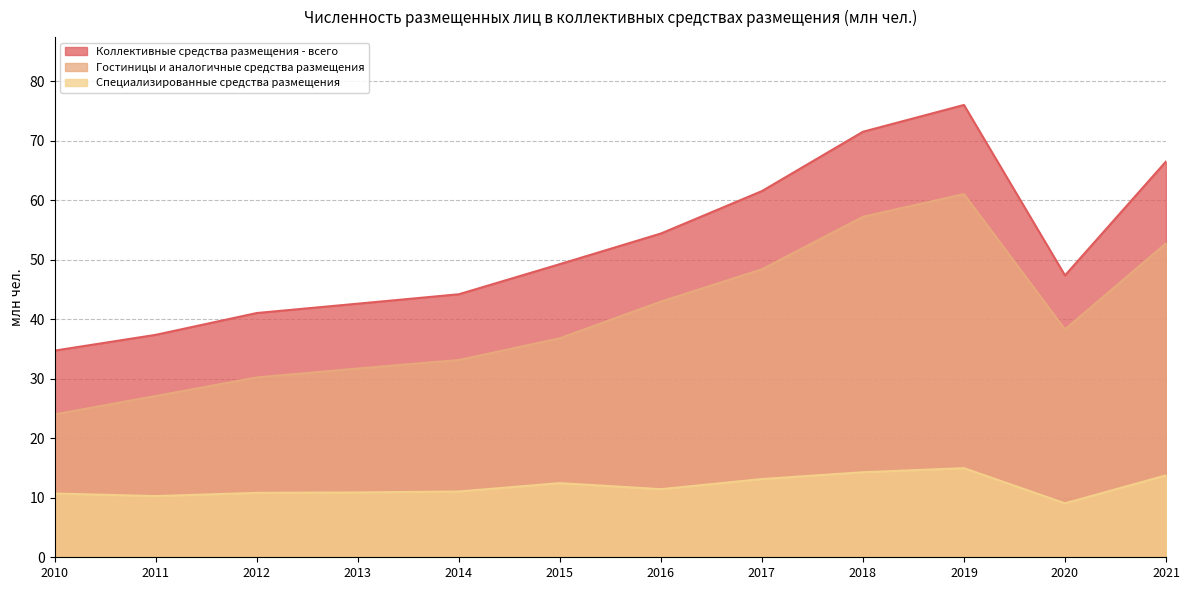

Rank the series by their average value, from lowest to highest.

Специализированные средства размещения, Гостиницы и аналогичные средства размещения, Коллективные средства размещения - всего